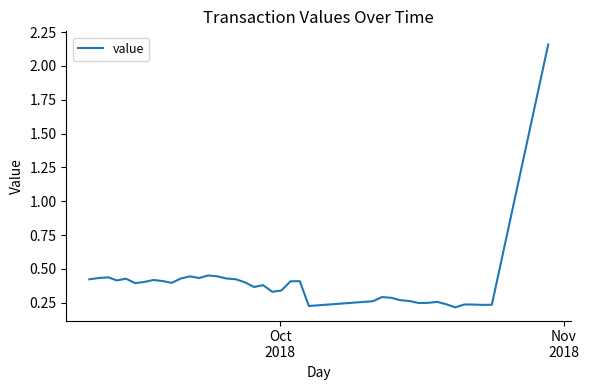

What is the difference between the maximum and minimum values?

1.9